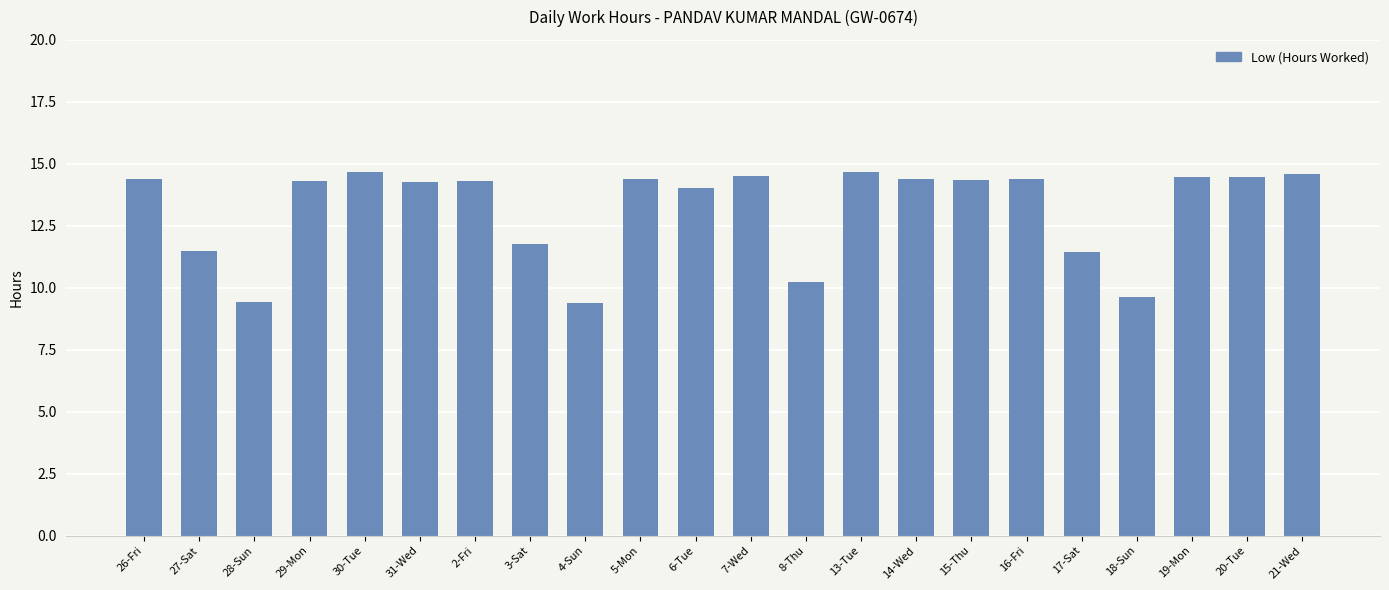

What is the minimum value shown in the chart?

9.4